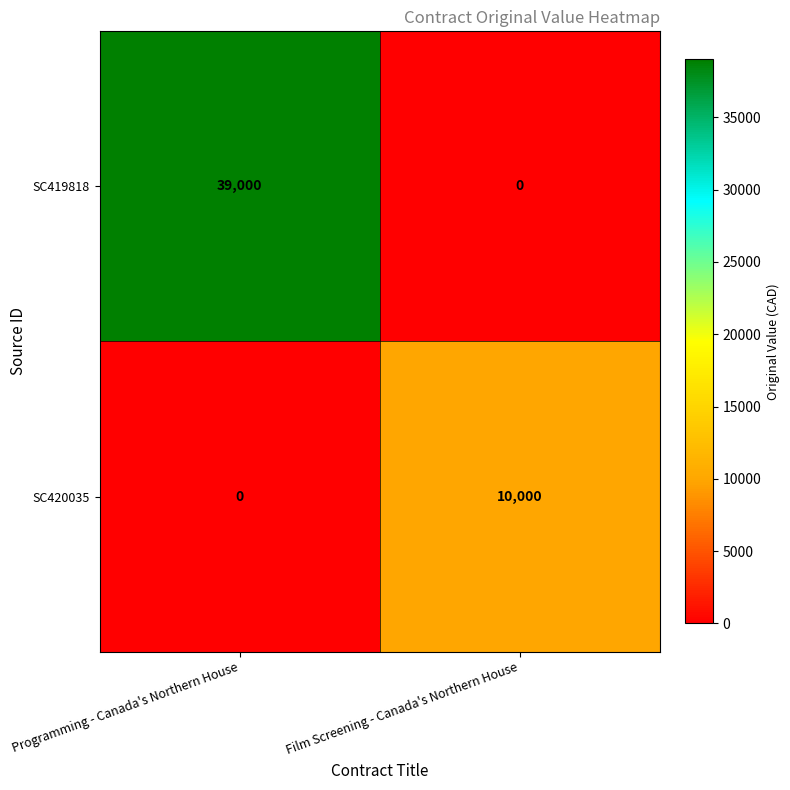

Reading right to left, what are all the values shown in this chart?

SC419818: 0	39000
SC420035: 10000	0